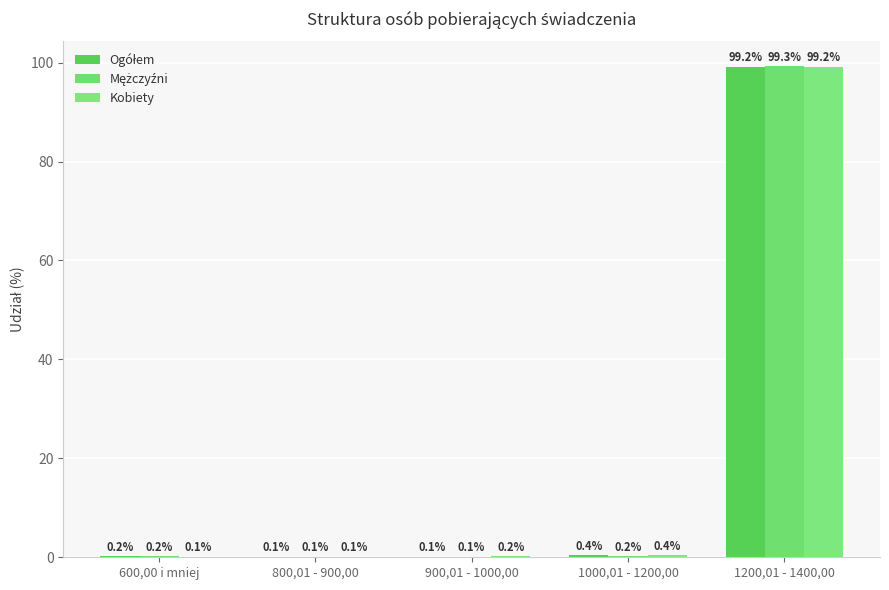

How many groups of bars are there?

5